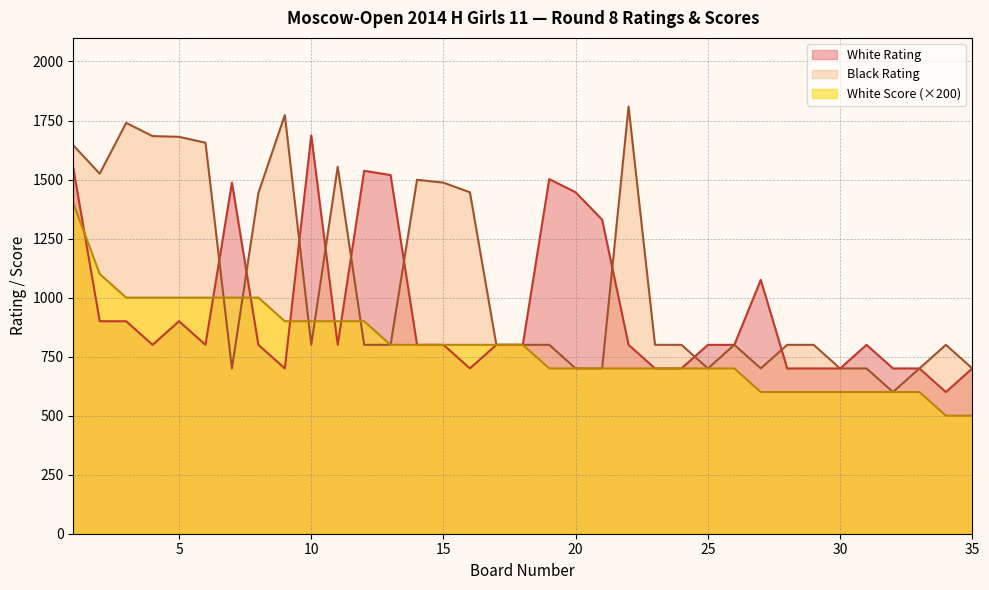

Rank the series by their maximum value, from highest to lowest.

Black Rating, White Rating, White Score (×200)